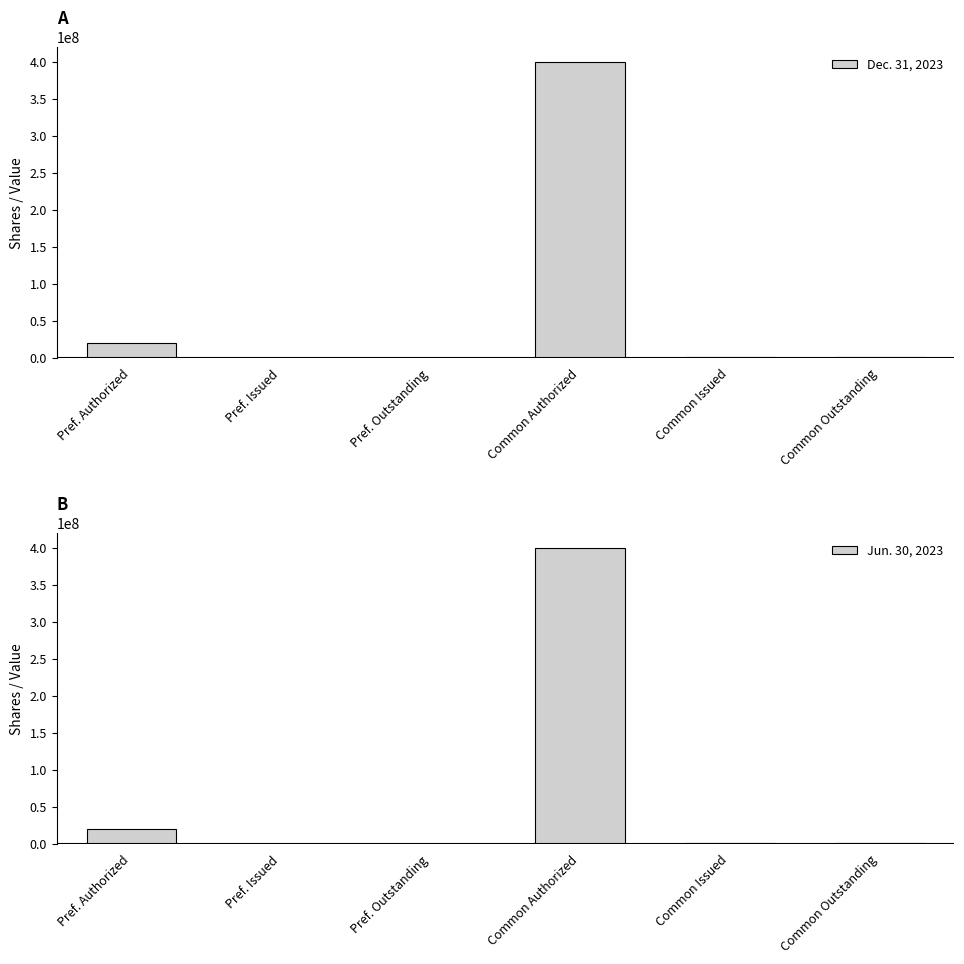

How many groups of bars are there?

6